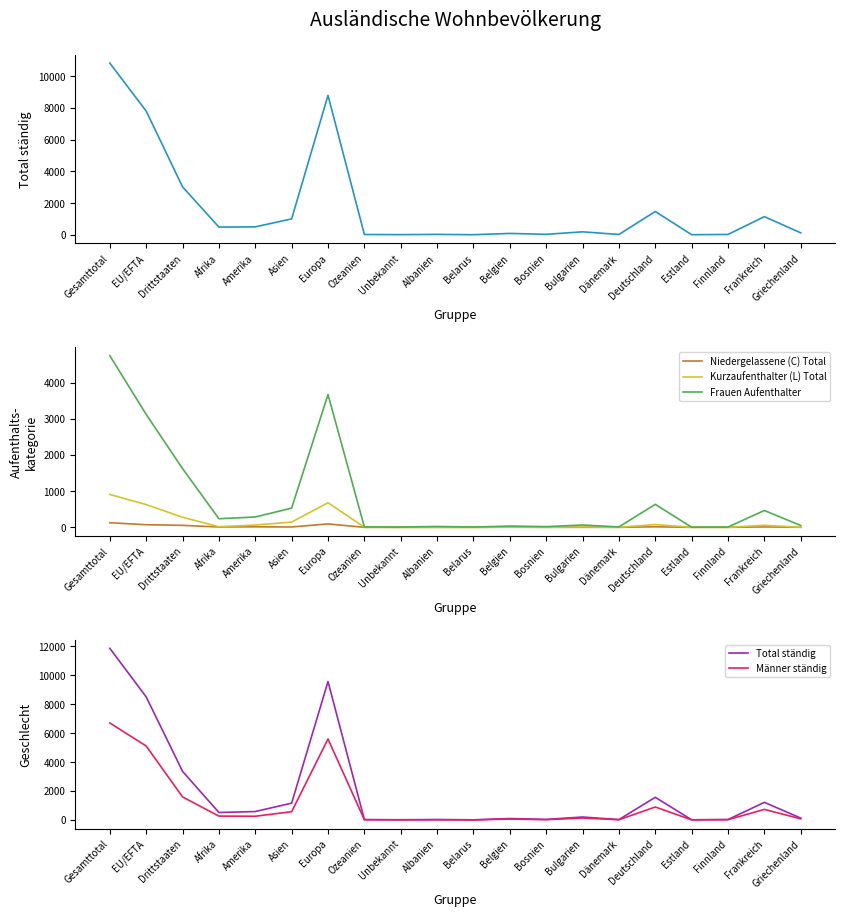

What is the highest value of the Aufenthalter (B) Total series?

10833